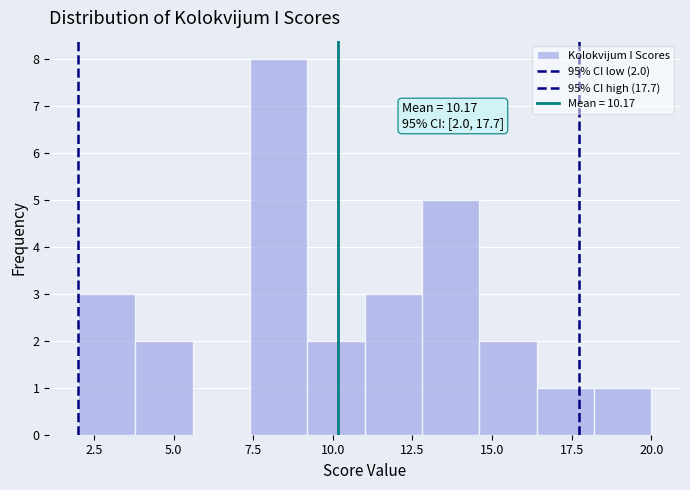

Read against the x-axis, roughly where is the centre of the tallest bar?

8.5